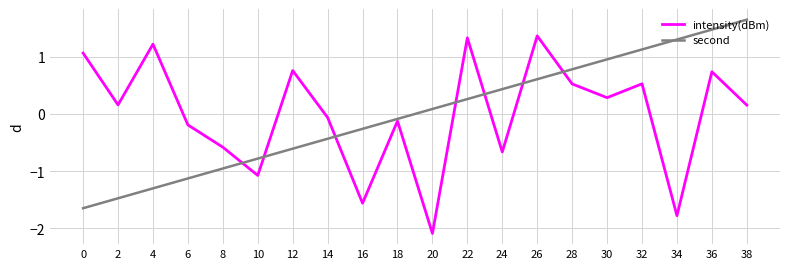

List the labels in order of second value, largest first.

38, 36, 34, 32, 30, 28, 26, 24, 22, 20, 18, 16, 14, 12, 10, 8, 6, 4, 2, 0